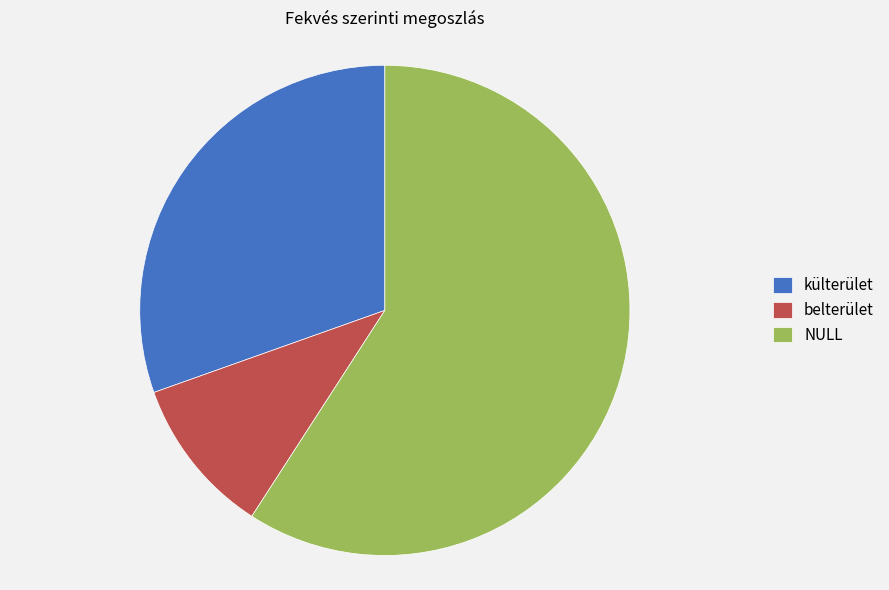

Do NULL and belterület together represent more than half of the pie?

Yes